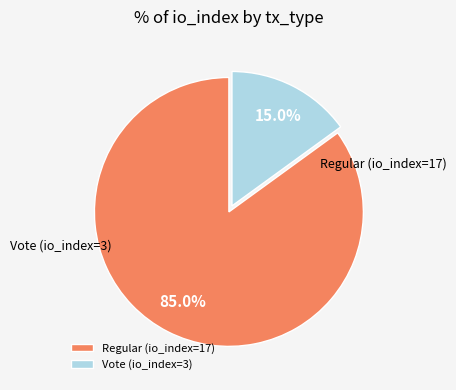

What percentage do Vote (io_index=3) and Regular (io_index=17) together represent?

100.0%